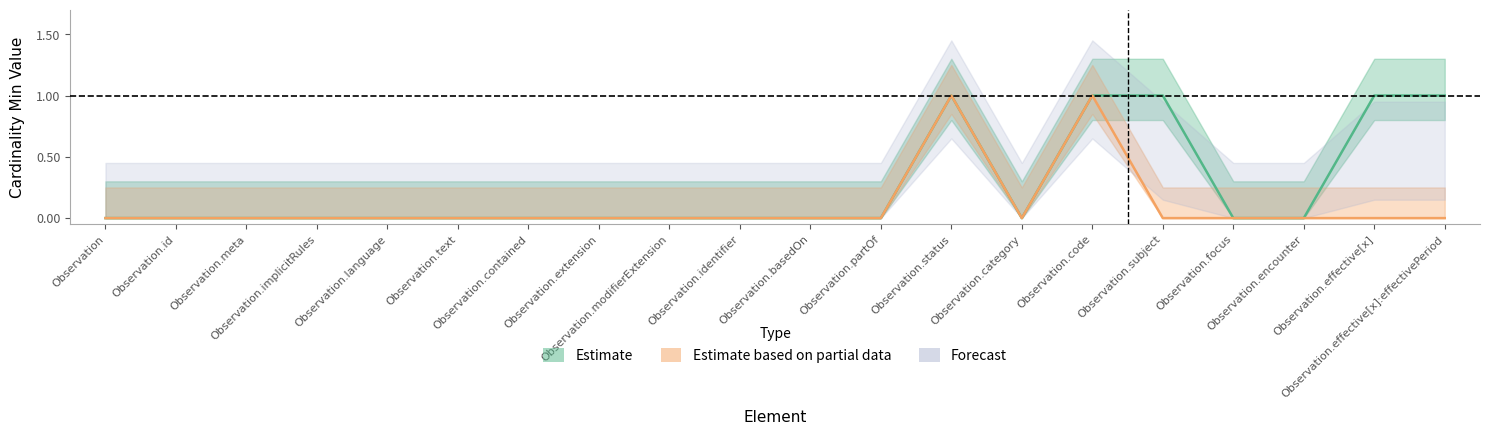

Is it true that Min equals 0 at Observation.focus?

True